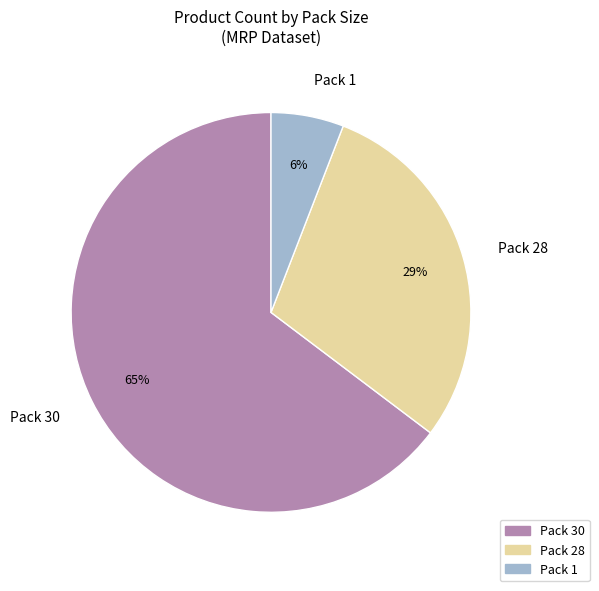

To the nearest percent, what percentage of the pie is Pack 28?

29%